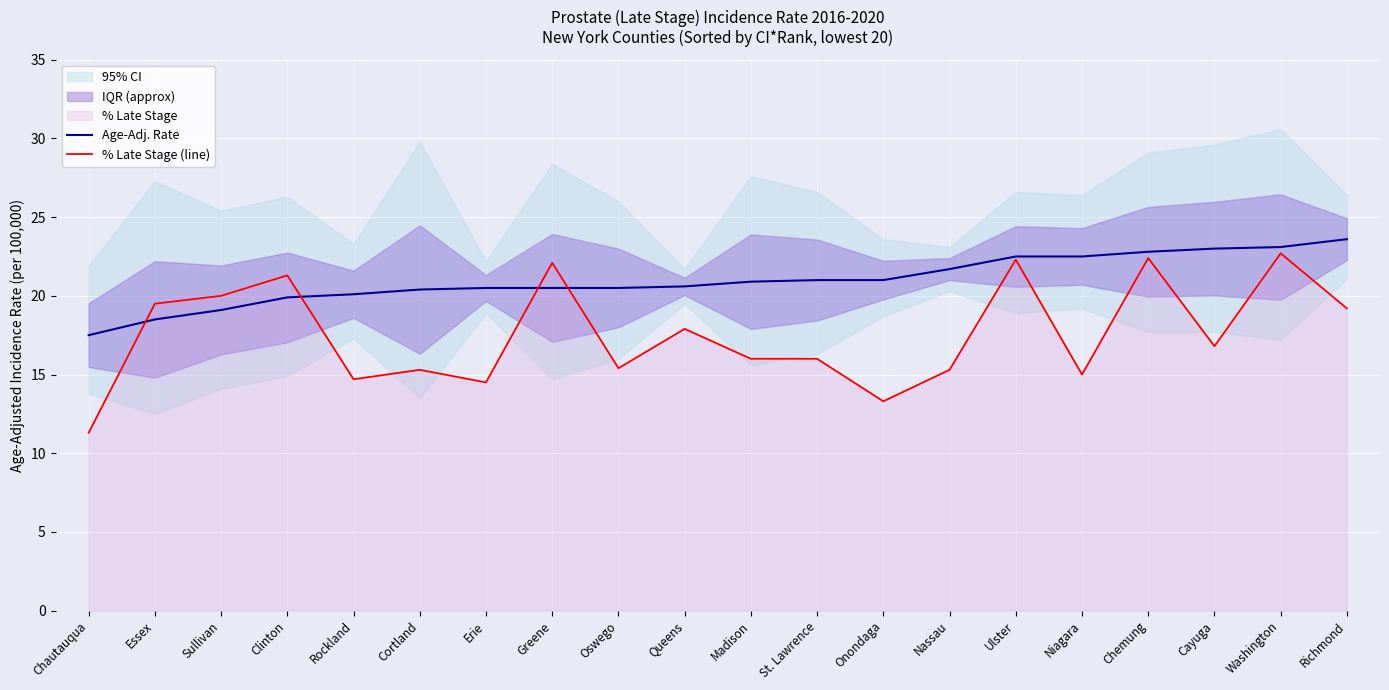

Is it true that Age-Adj. Rate equals 23.0 at Cayuga?

True